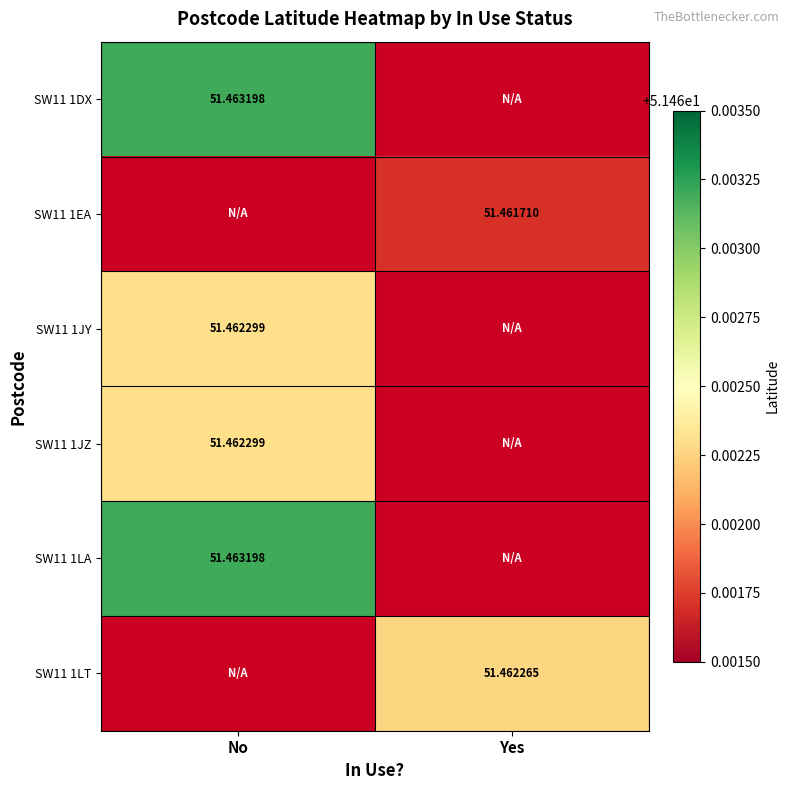

Is the value of SW11 1LA at No greater than the value of SW11 1LT at No?

No